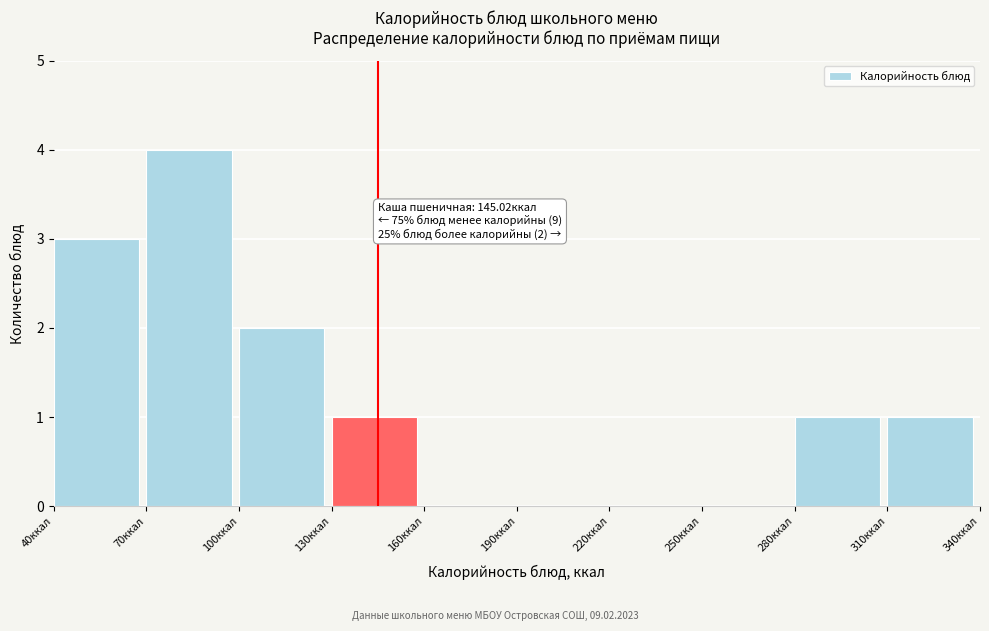

Over which range of the x-axis is the bar tallest?

70 to 100